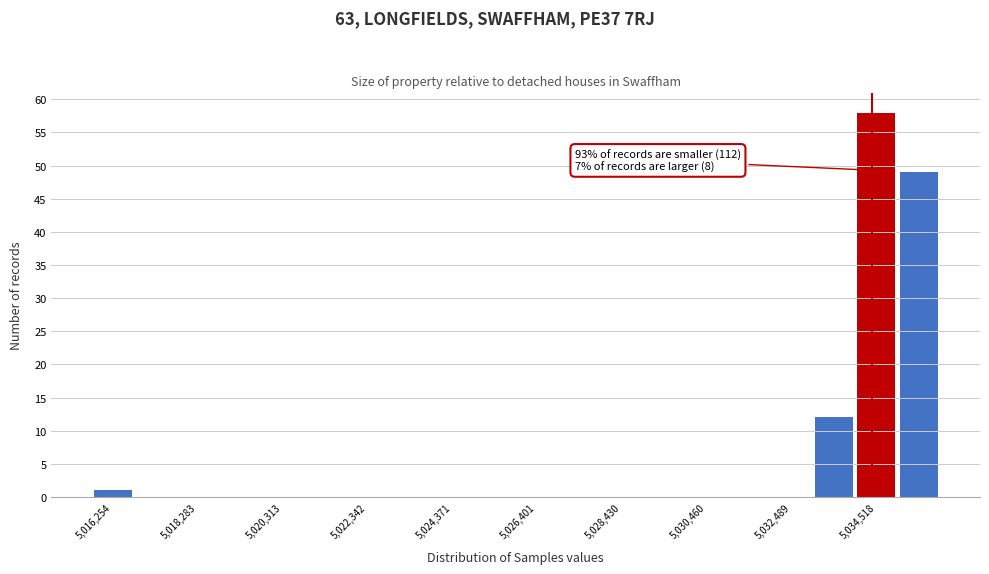

Read against the x-axis, roughly where is the centre of the tallest bar?

5034500